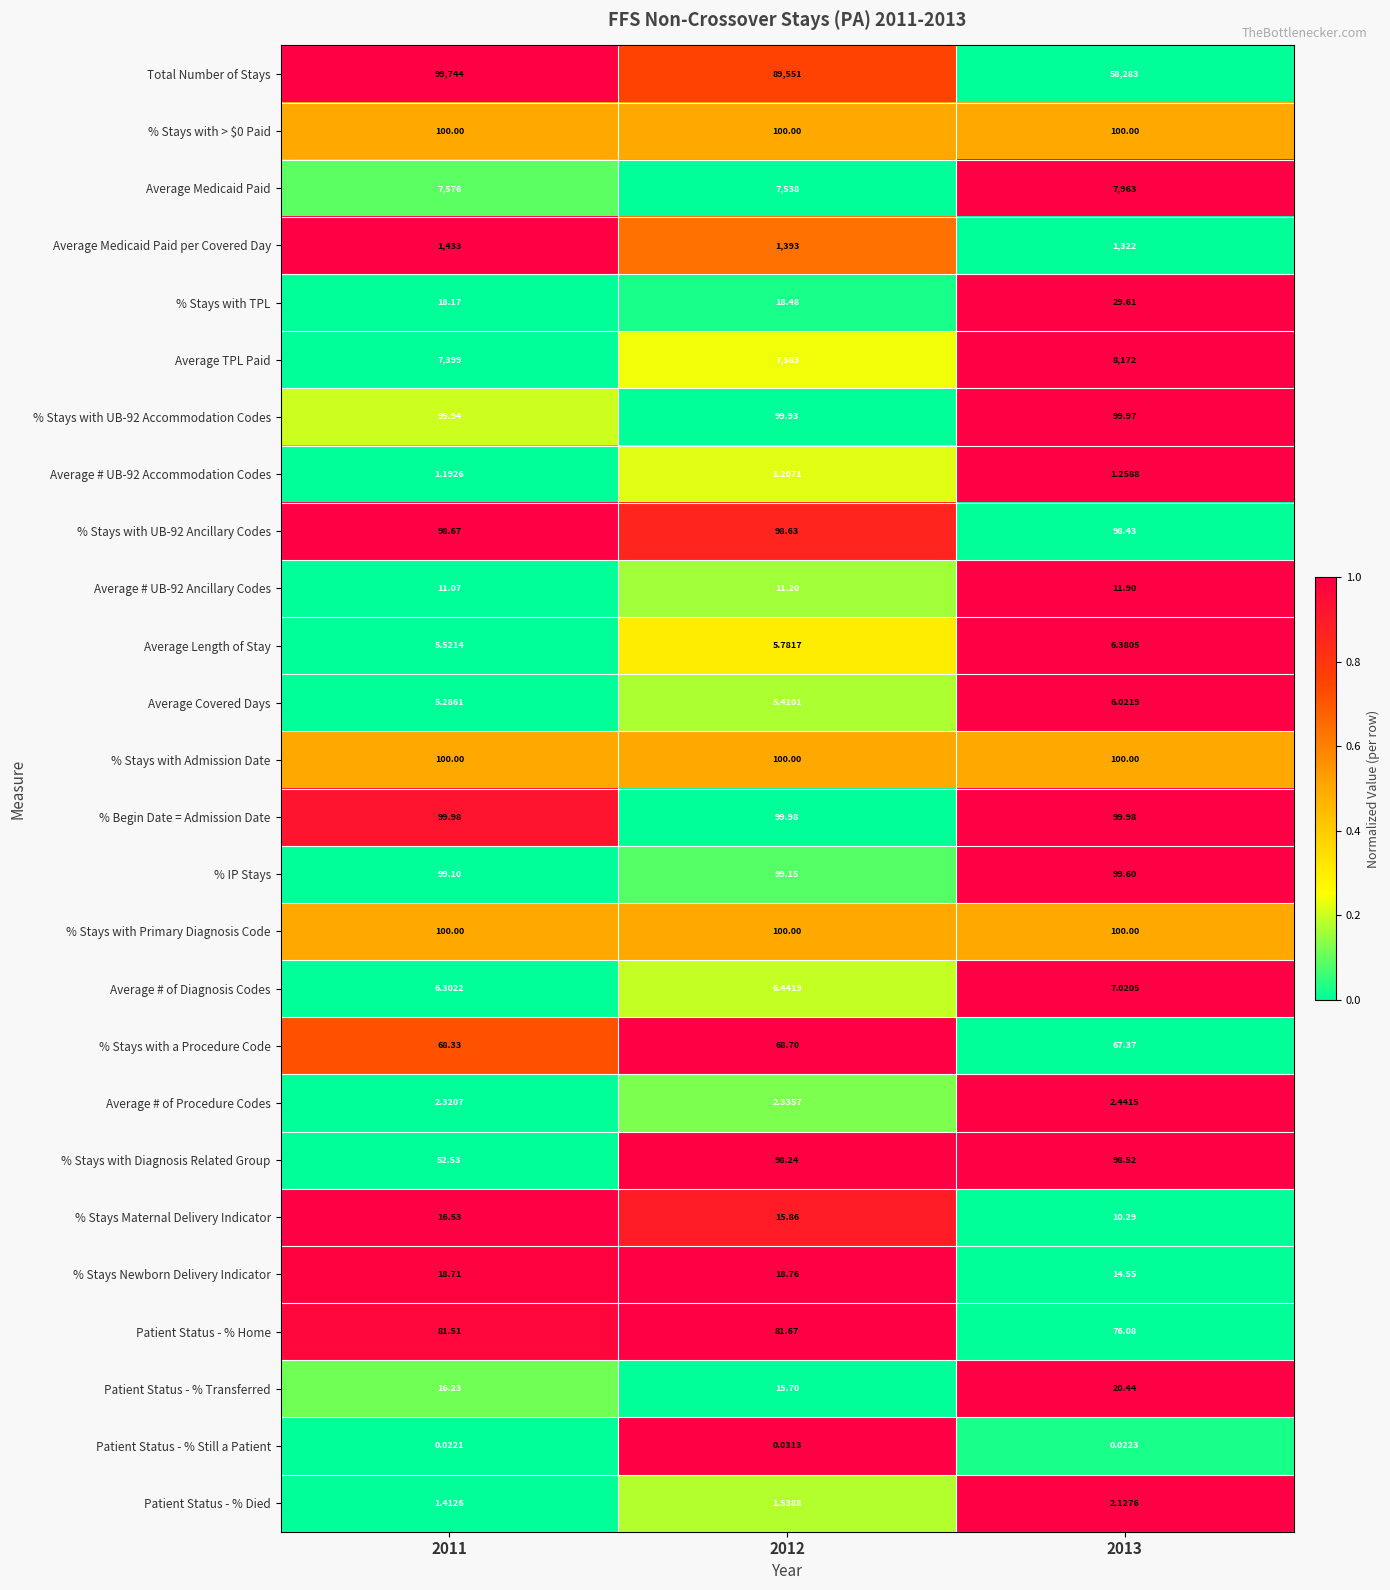

Is the value of Total Number of Stays at 2011 greater than the value of Average TPL Paid at 2012?

Yes